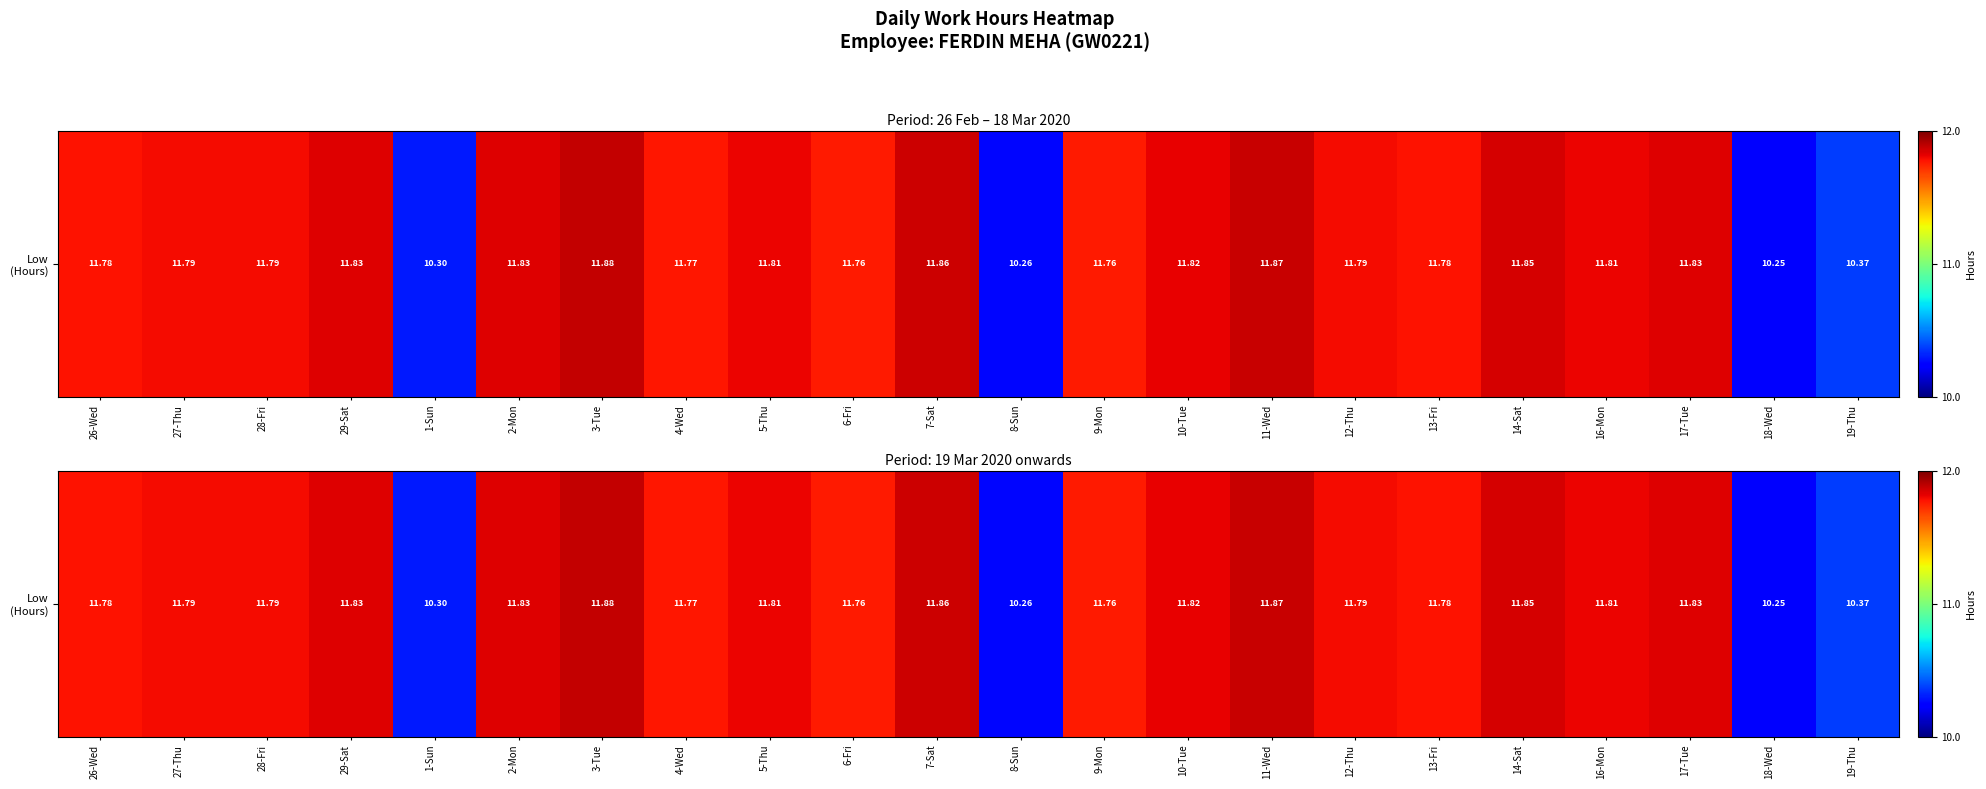

What is the difference between the second highest and second lowest values?

1.6